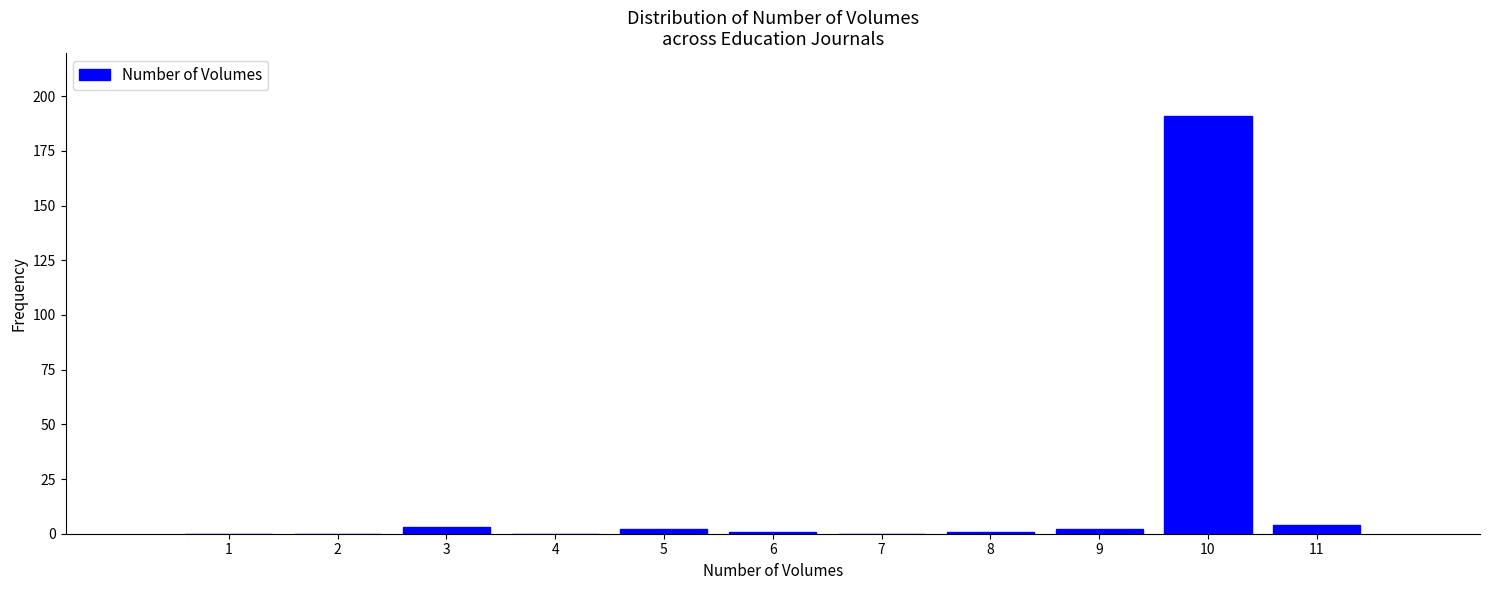

Reading left to right, transcribe all the data shown in this chart.

1=0	2=0	3=3	4=0	5=2	6=1	7=0	8=1	9=2	10=191	11=4